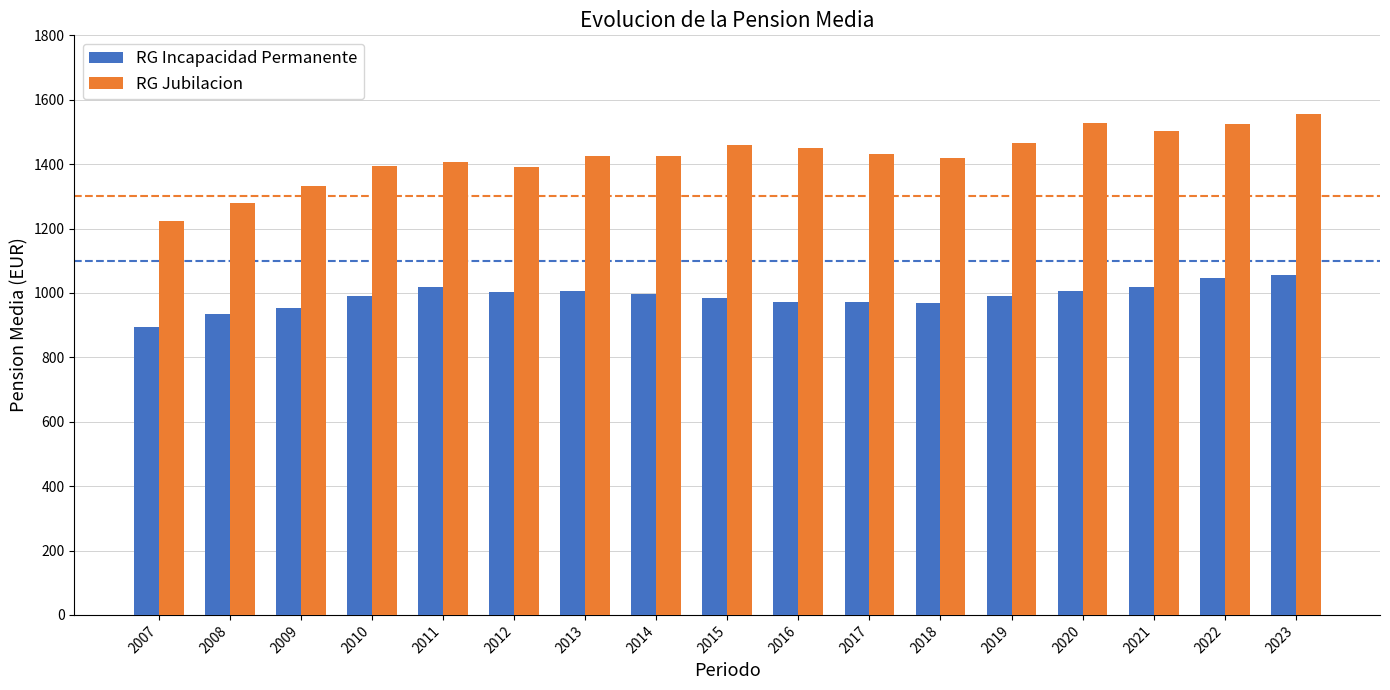

What is the difference between the highest and lowest values at 2012?

386.5